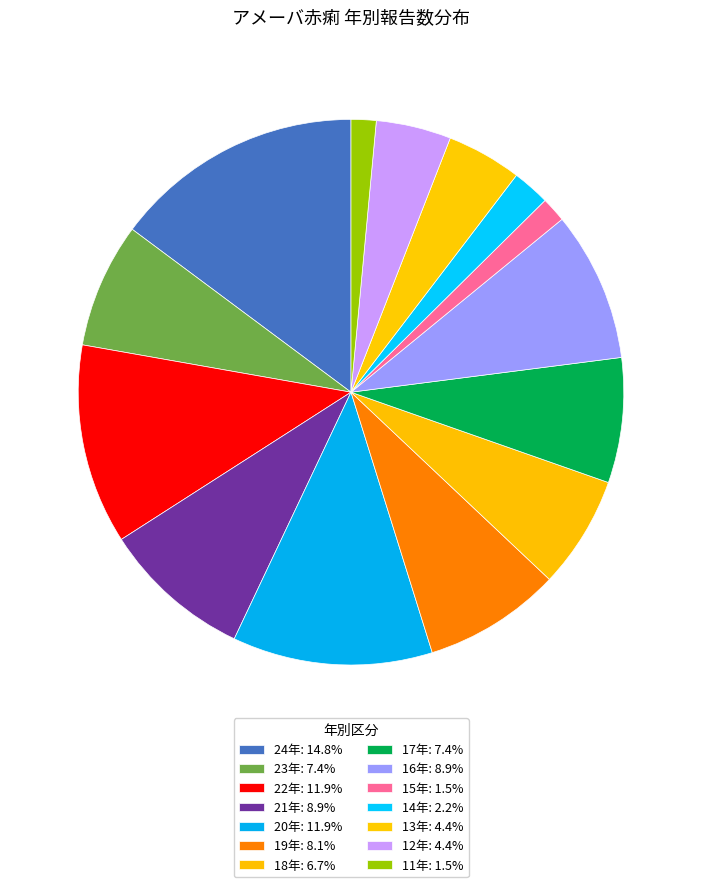

The 24年 slice represents 3% of the pie. True or false?

False